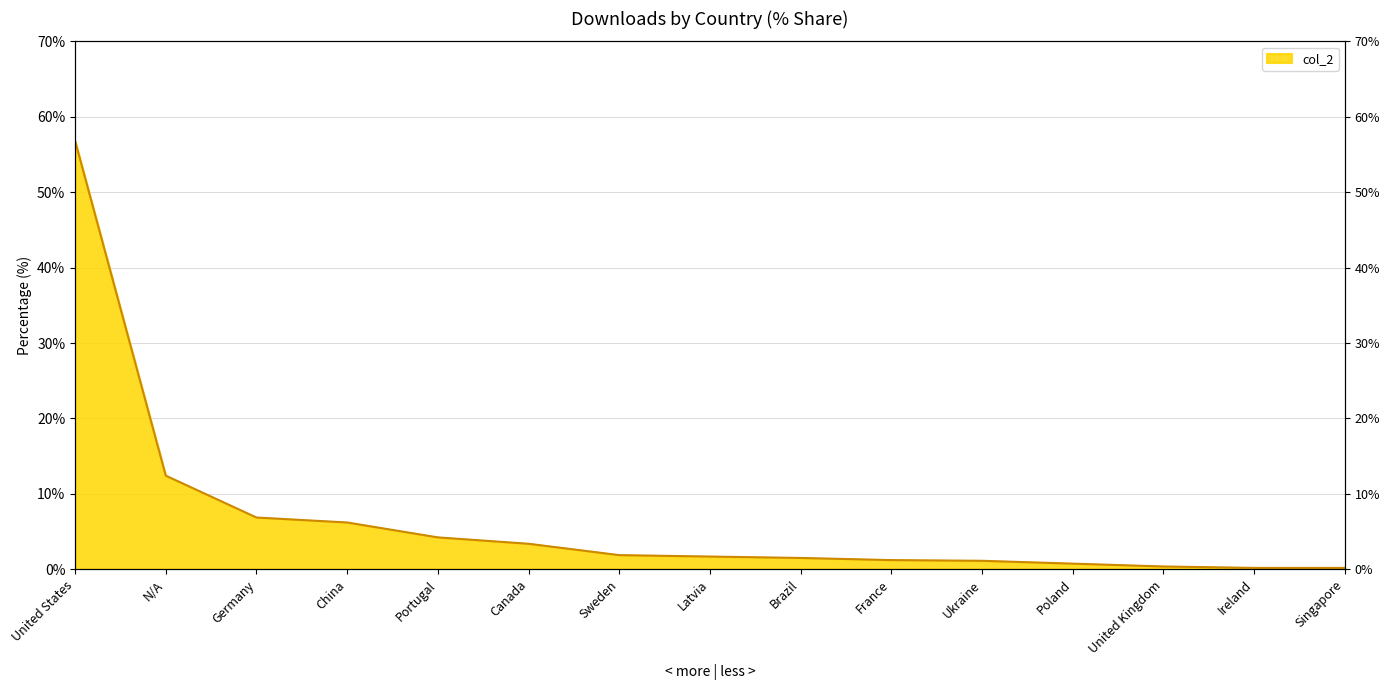

List the labels in order of value, smallest first.

Ireland, Singapore, United Kingdom, Poland, Ukraine, France, Brazil, Latvia, Sweden, Canada, Portugal, China, Germany, N/A, United States